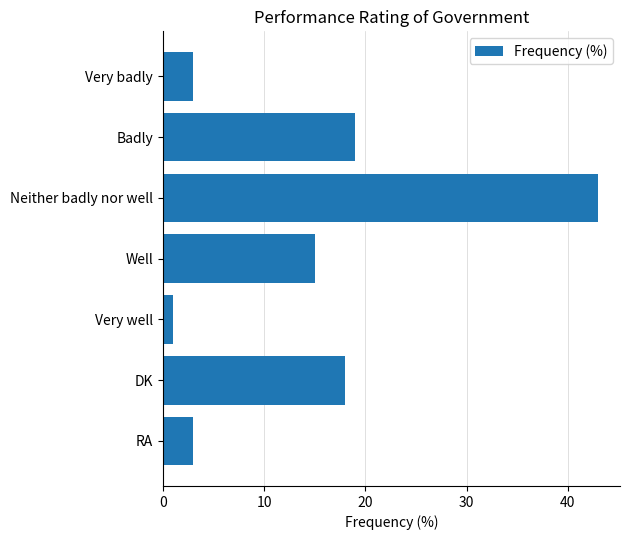

Count the number of categories in the chart.

7